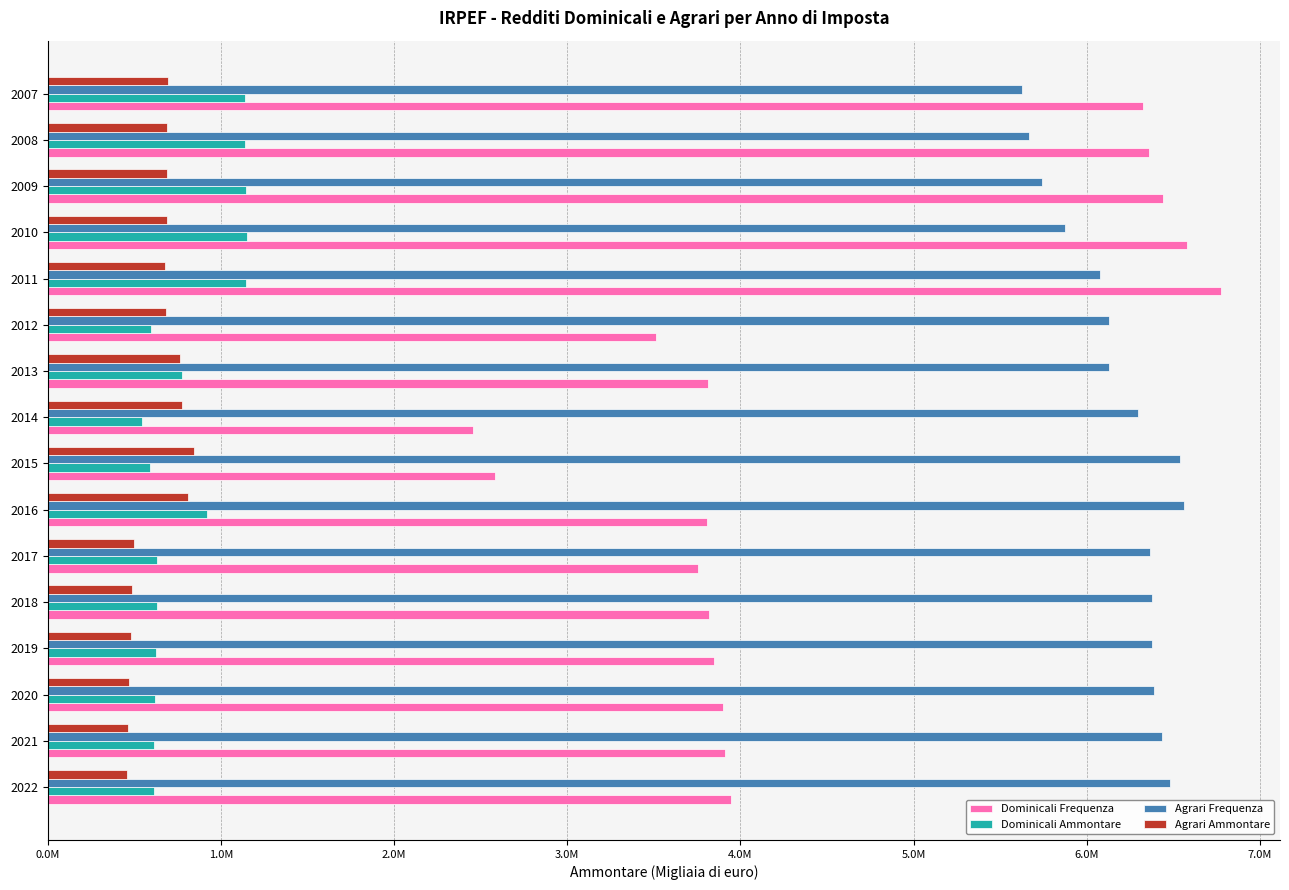

What position from the left is 9?

10